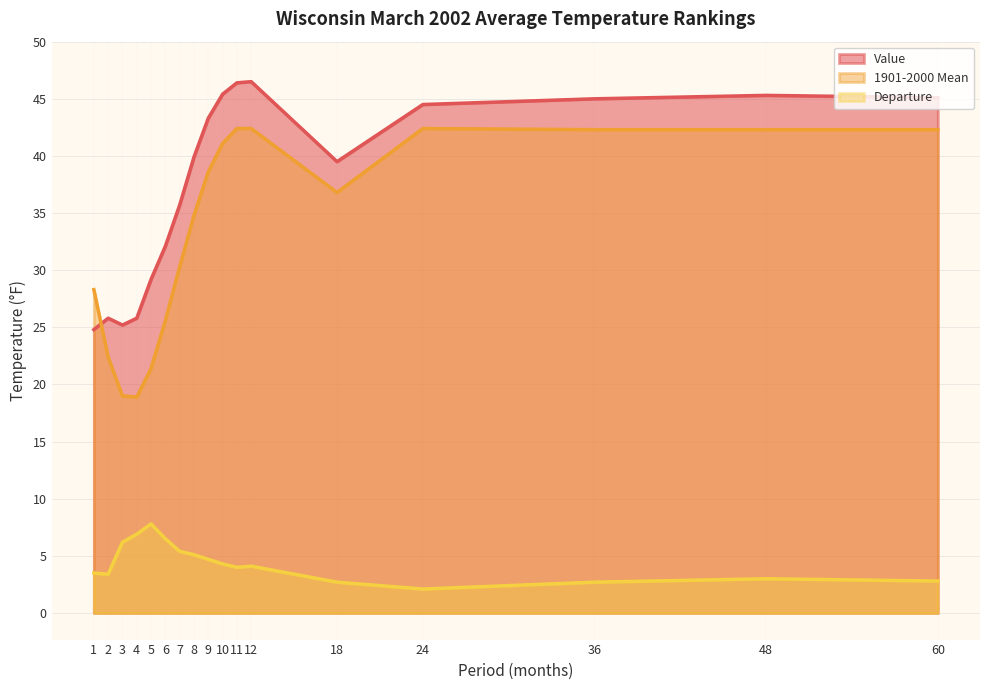

Does the chart have visible grid lines?

Yes